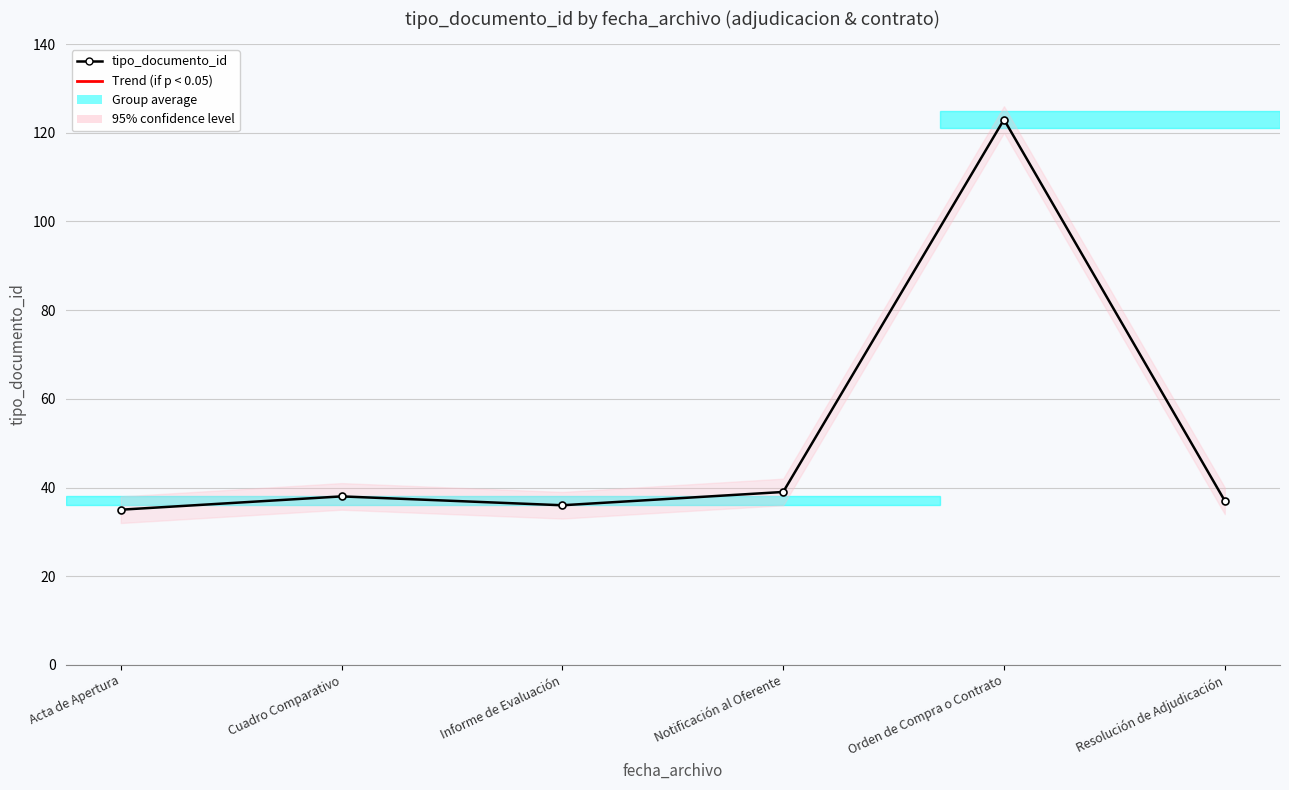

Which has a higher value, Notificación al Oferente or Informe de Evaluación?

Notificación al Oferente